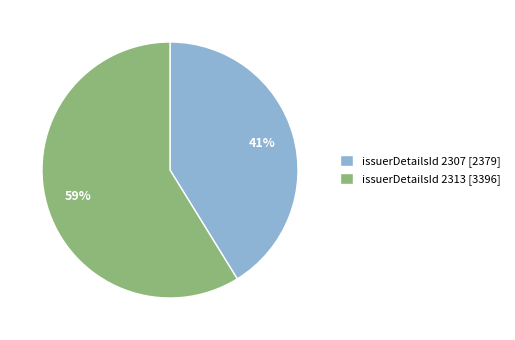

What is the largest slice in the pie chart?

issuerDetailsId 2313 [3396]